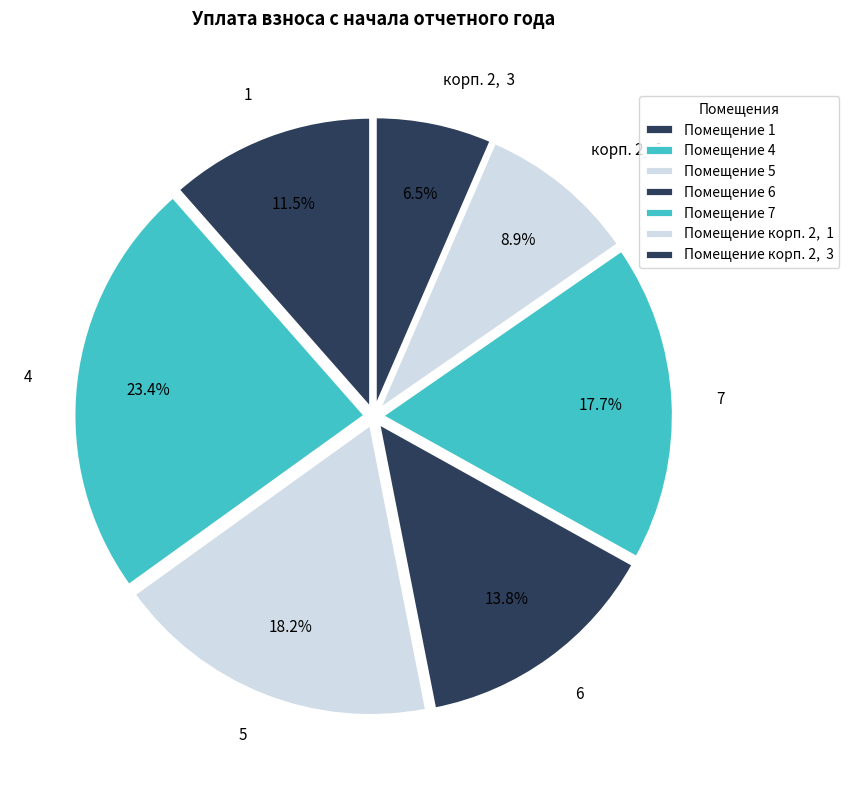

What is the total percentage of 5 and корп. 2, 3?

24.7%